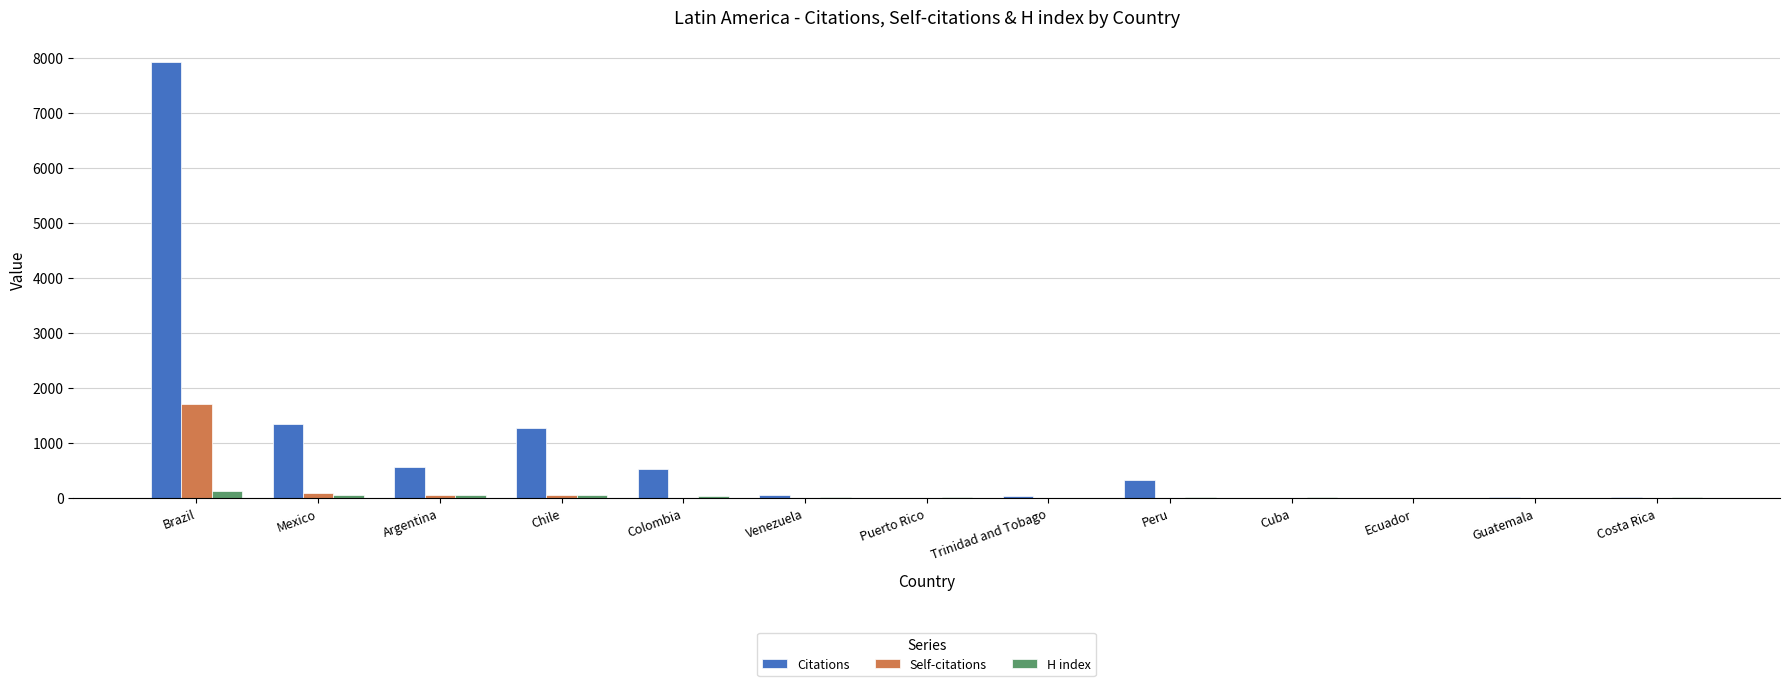

What is the difference between the H index values at Chile and Argentina?

4